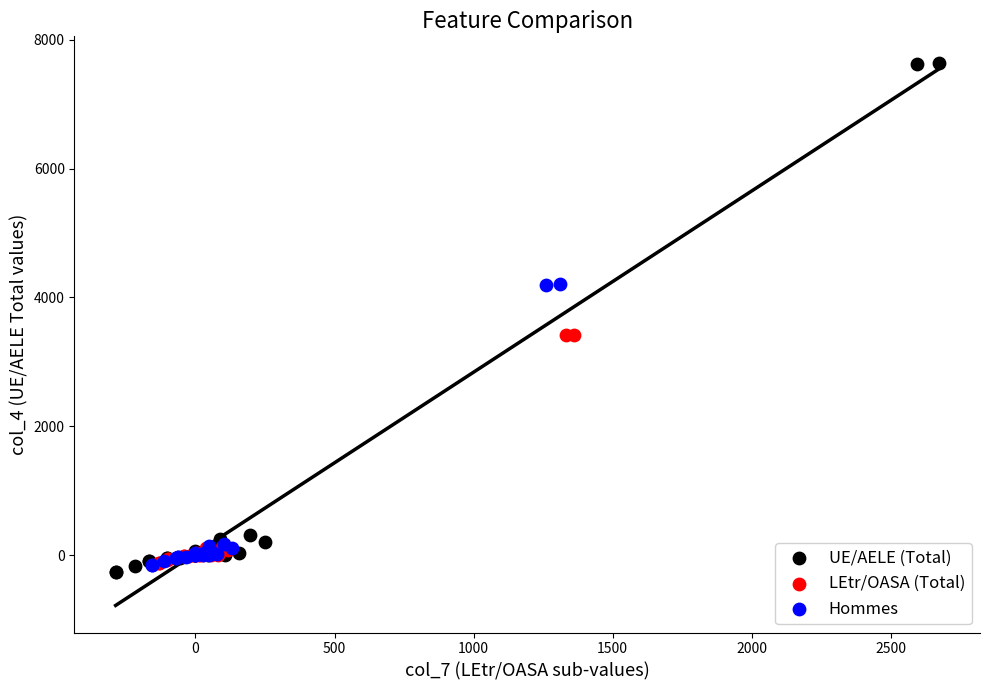

What are all the series names shown in the legend?

UE/AELE (Total), LEtr/OASA (Total), Hommes